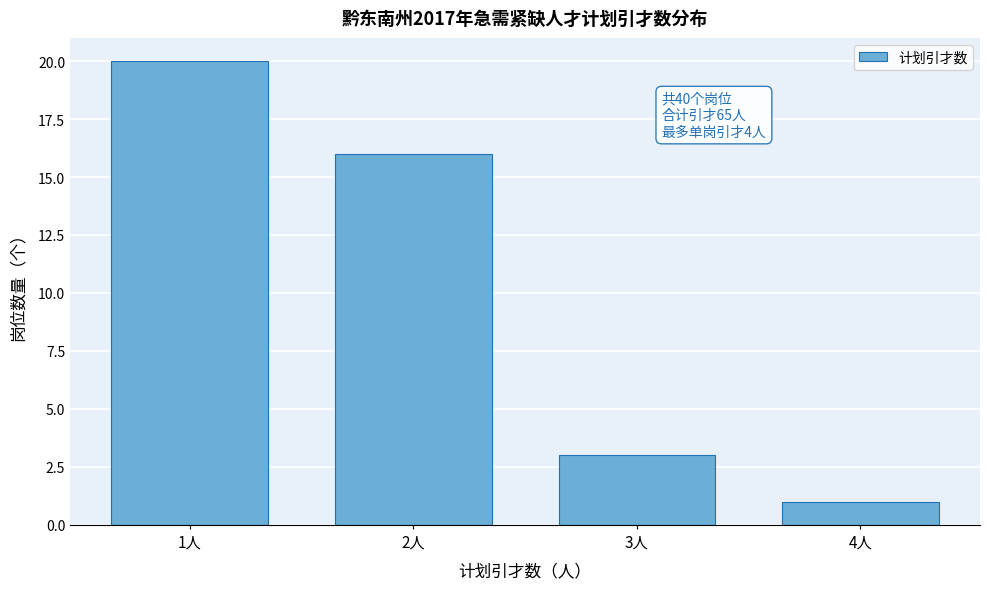

Reading left to right, what are all the values shown in this chart?

20	16	3	1